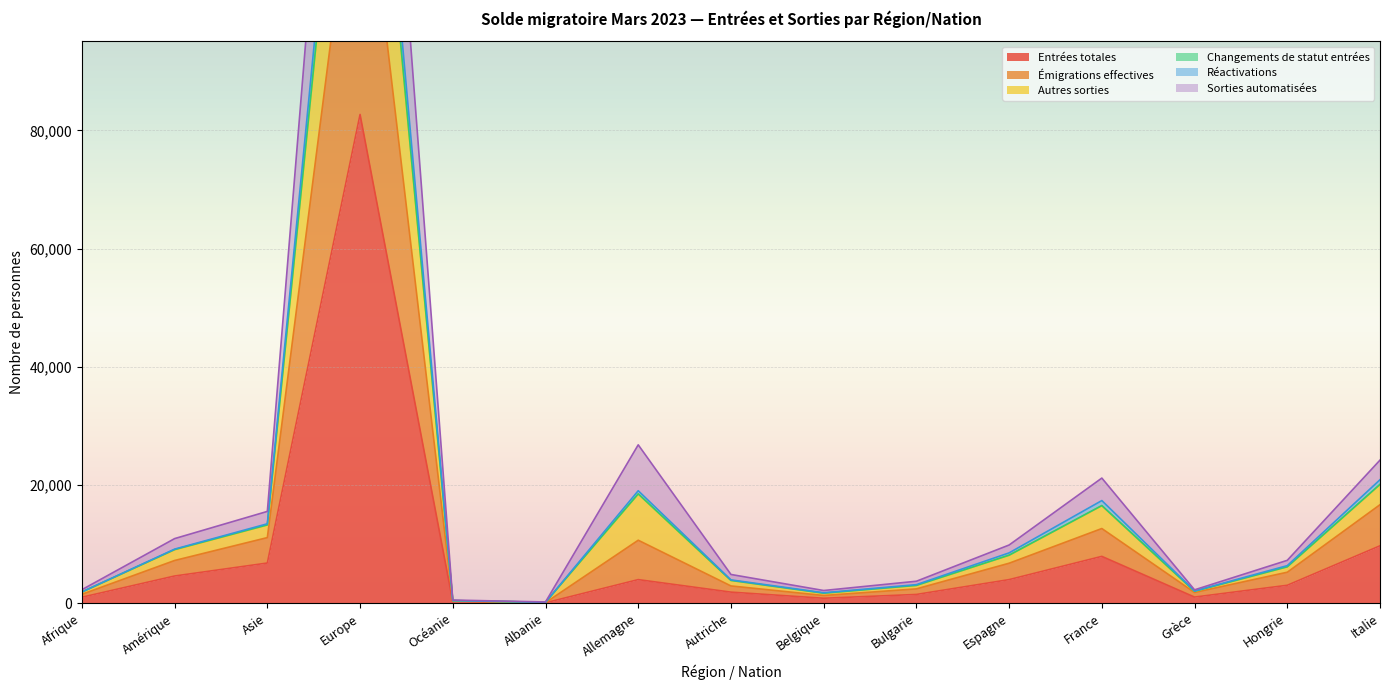

True or false: Entrées totales has a value of 12702 at France.

False